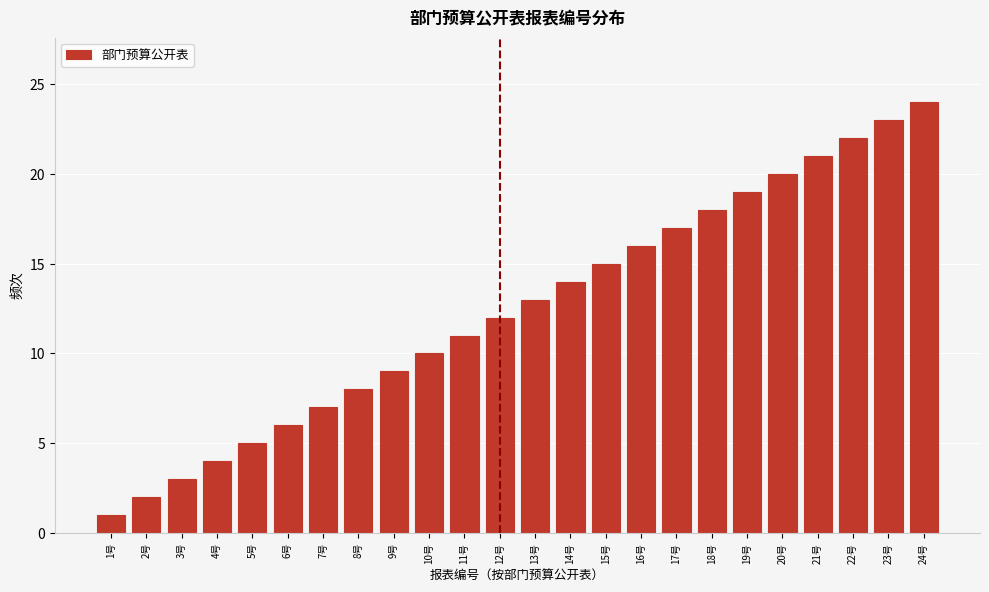

What is the ratio of the value at 18号 to the value at 6号?

3.0